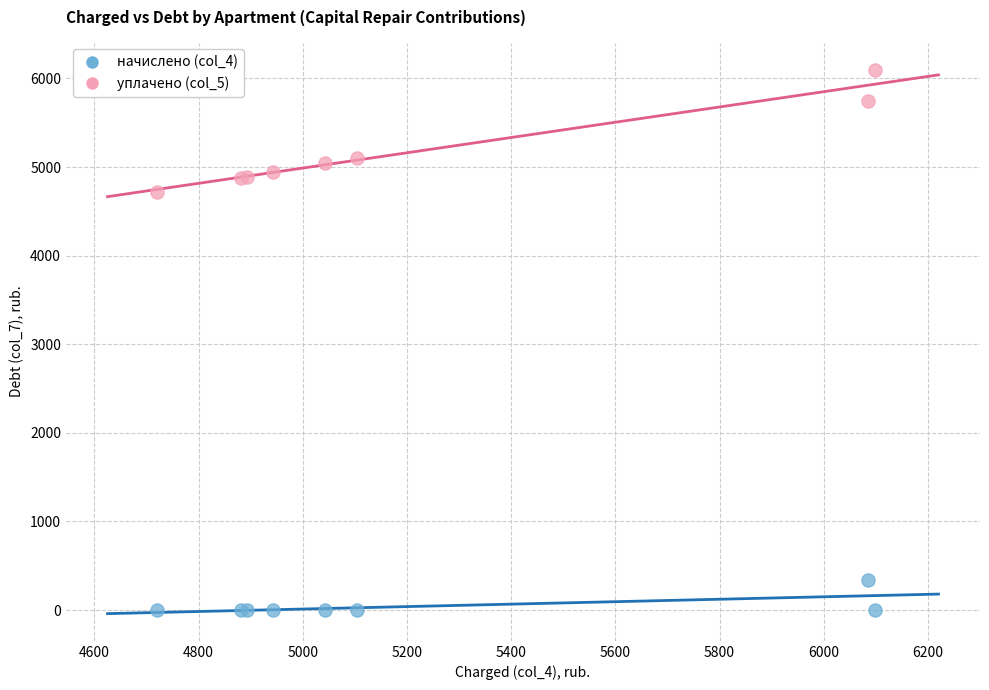

Which series has the largest Y range (max minus min)?

уплачено (col_5)